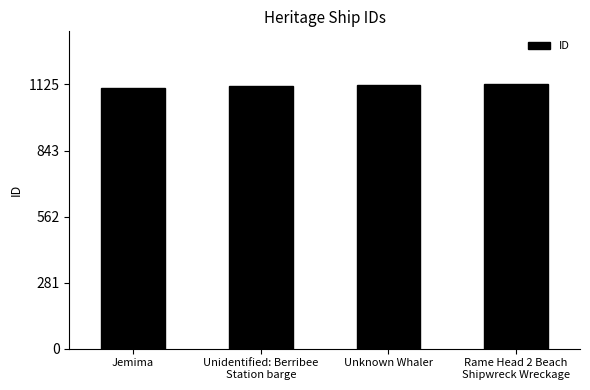

What is the minimum value shown in the chart?

1109